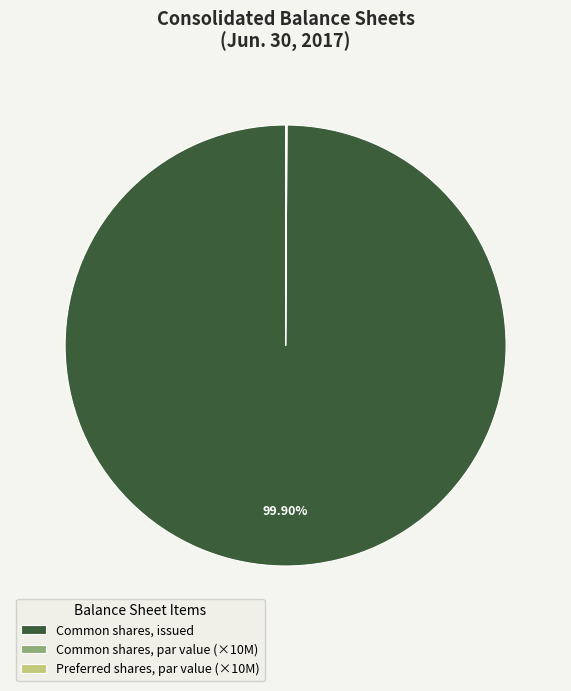

Which category has the biggest portion of the pie?

Common shares, issued